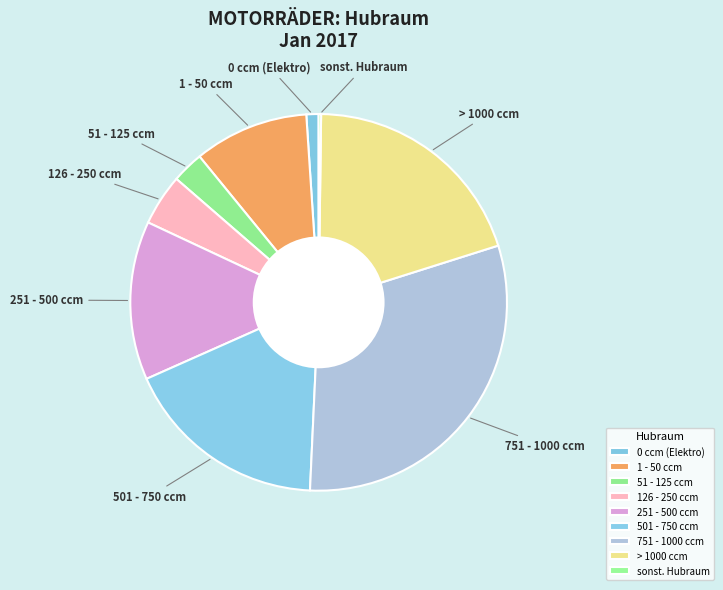

Which slice is the largest?

751 - 1000 ccm